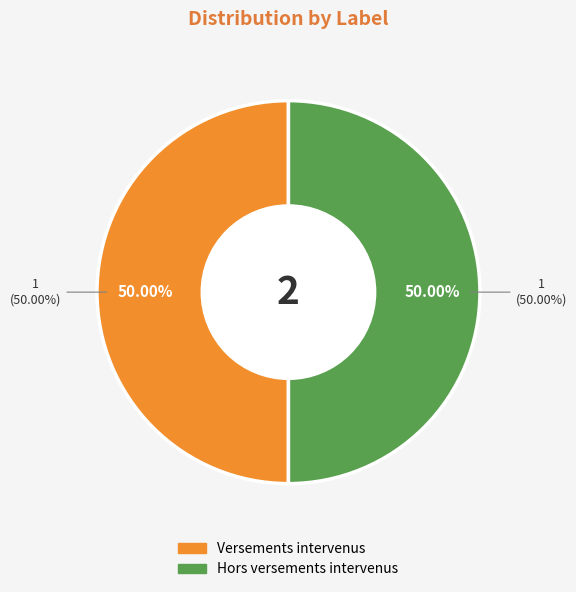

True or false: Total/NA accounts for 0% of the total.

True